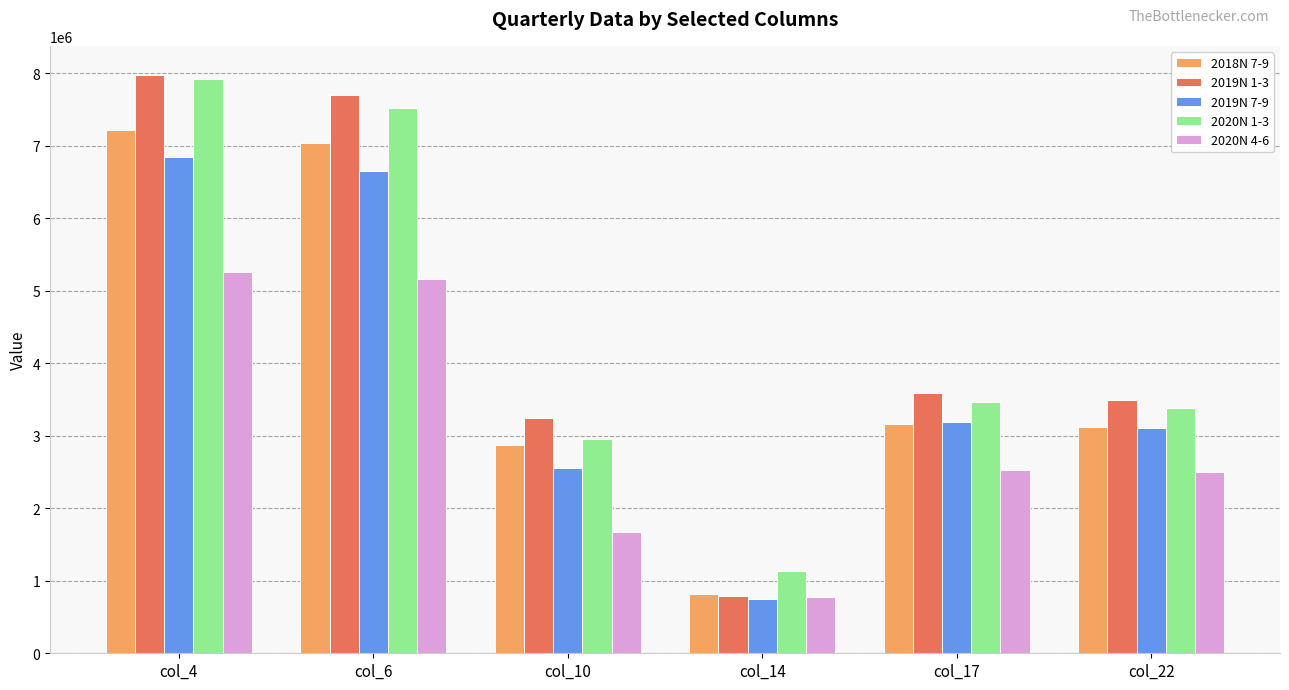

What is the minimum value for 2019N 1-3?

786933